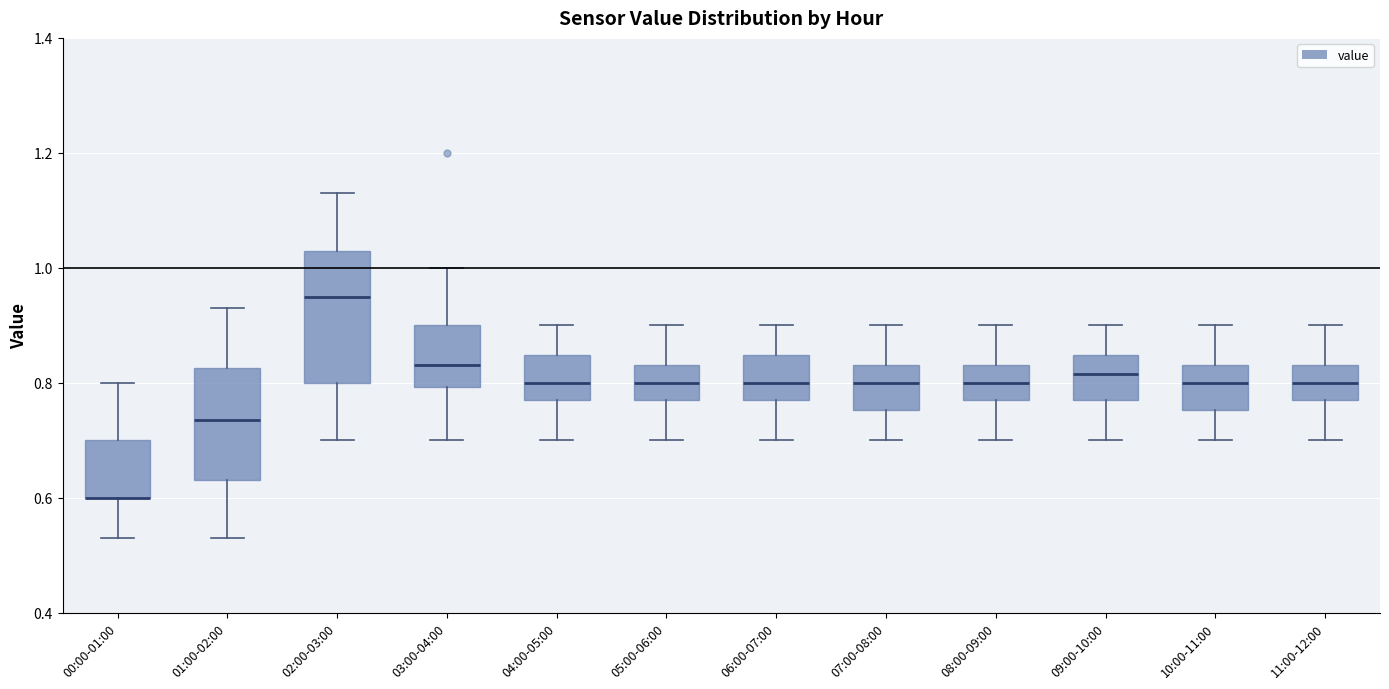

Where is the lower edge of the box for 07:00-08:00 on the y-axis? The values are not printed on the chart, so give them approximately, as read against the axis.

0.76